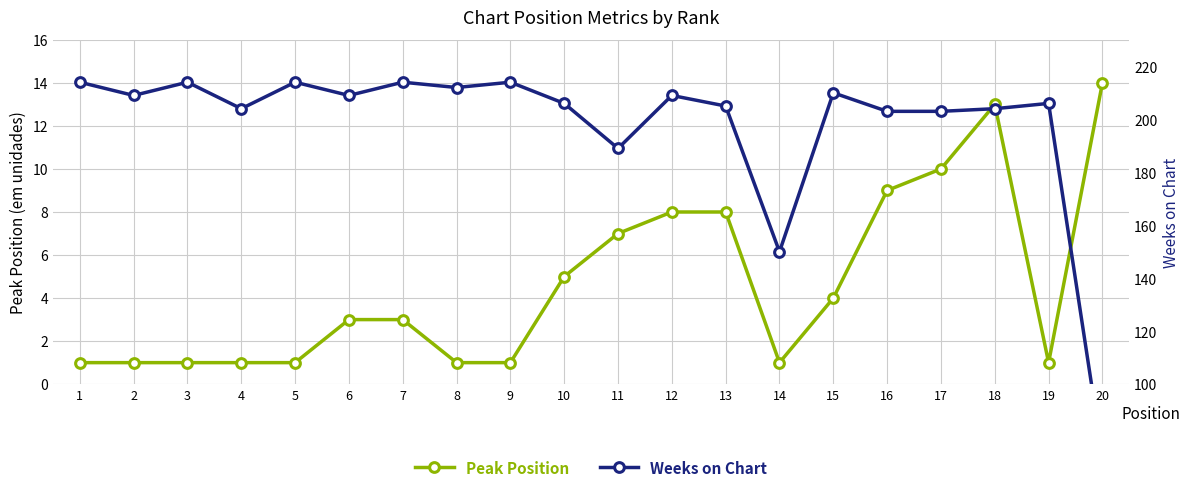

Read the Weeks on Chart value at 4, to the nearest 50.

200